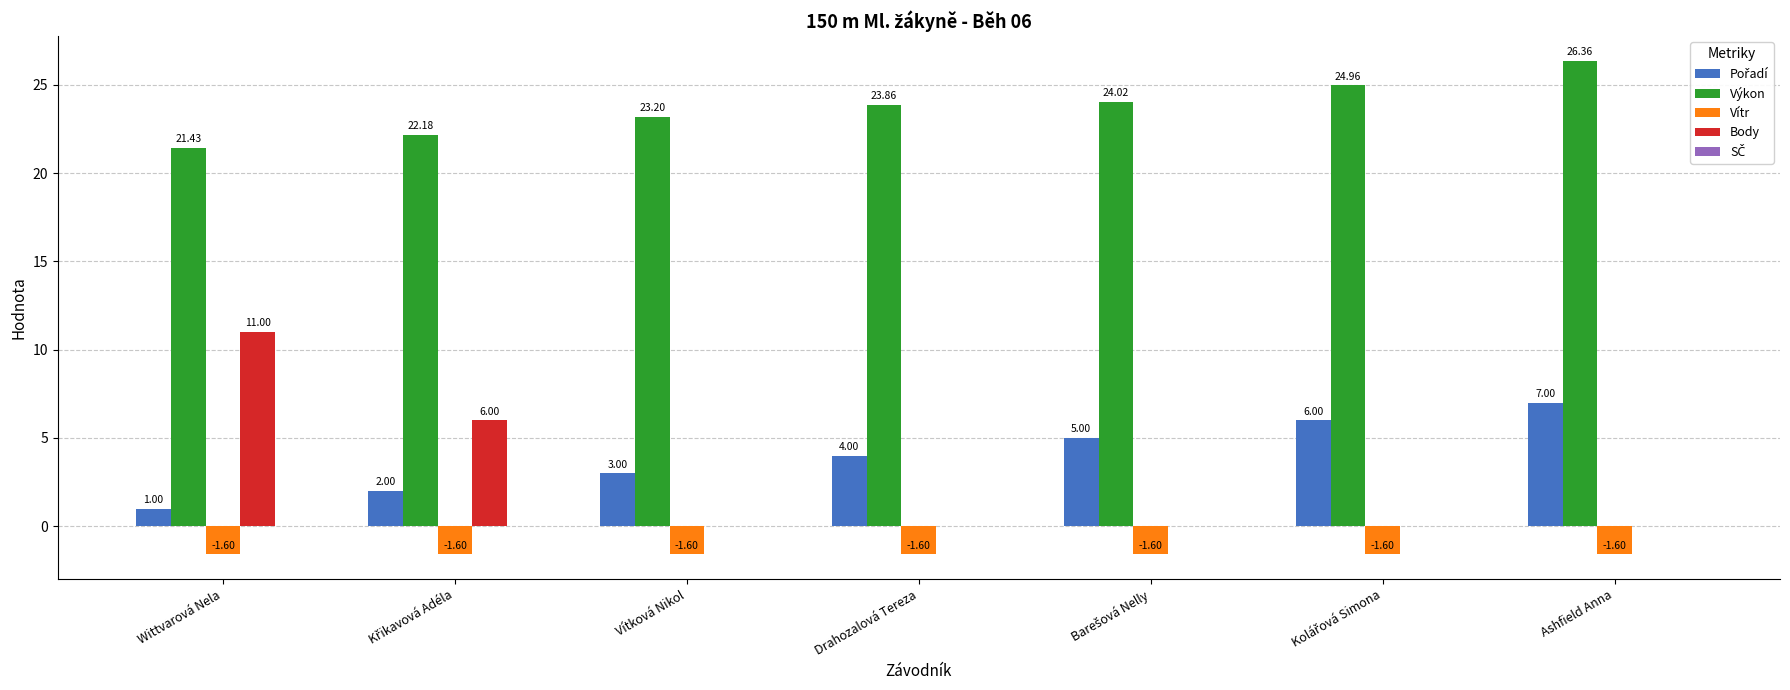

At which label is Výkon closest to 23?

Vítková Nikol